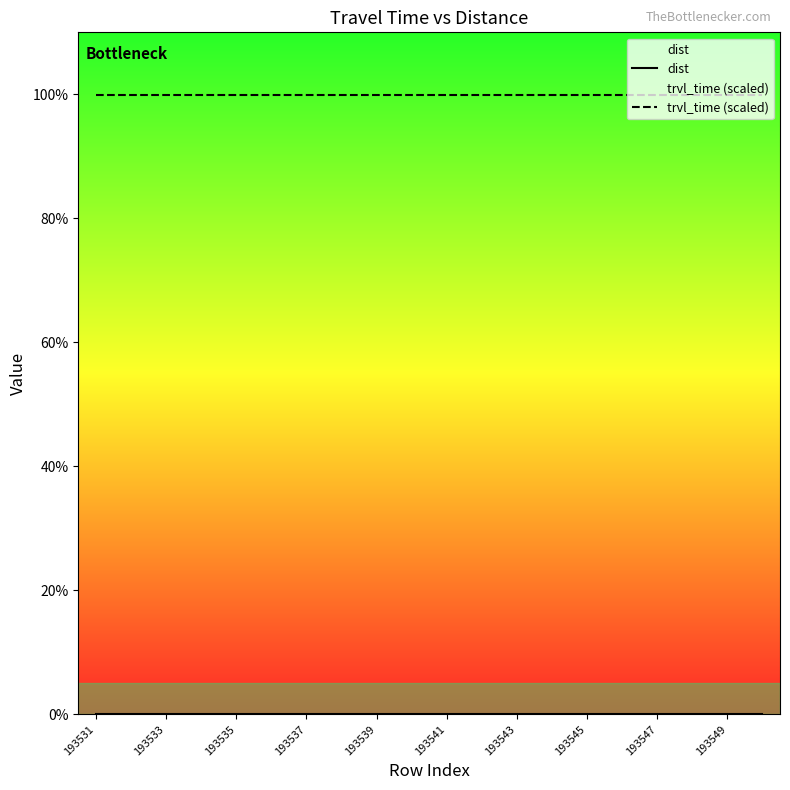

What is the maximum value shown in the chart?

99.9